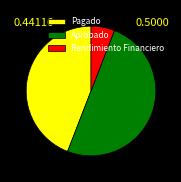

What is the ratio of the value at Pagado to the value at Aprobado?

0.9